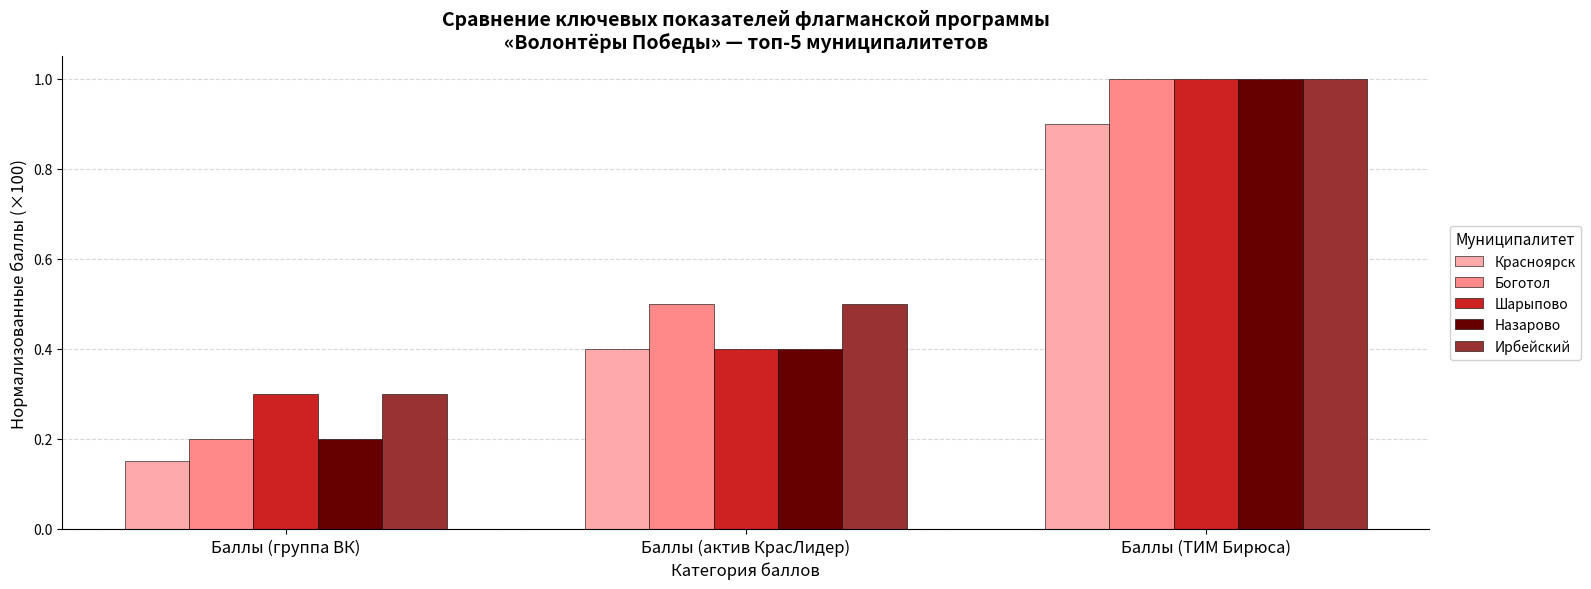

What is the label of the 1st bar from the right?

Баллы (ТИМ Бирюса)